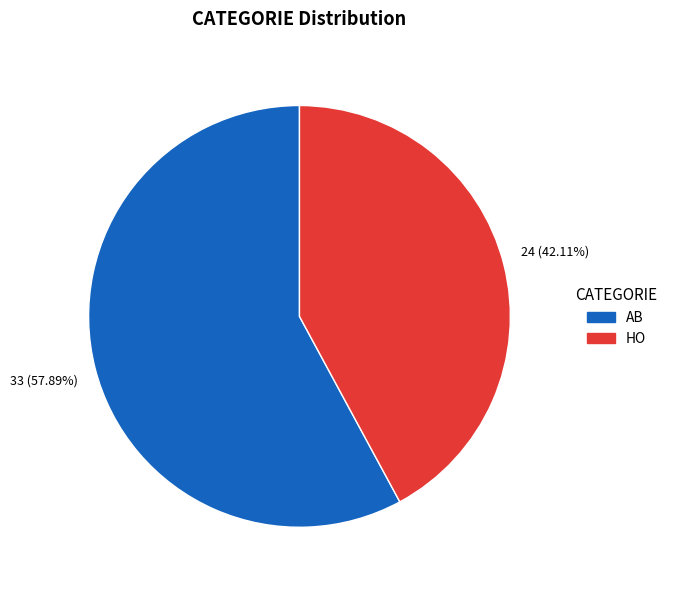

Does AB account for over 50% of the chart?

Yes